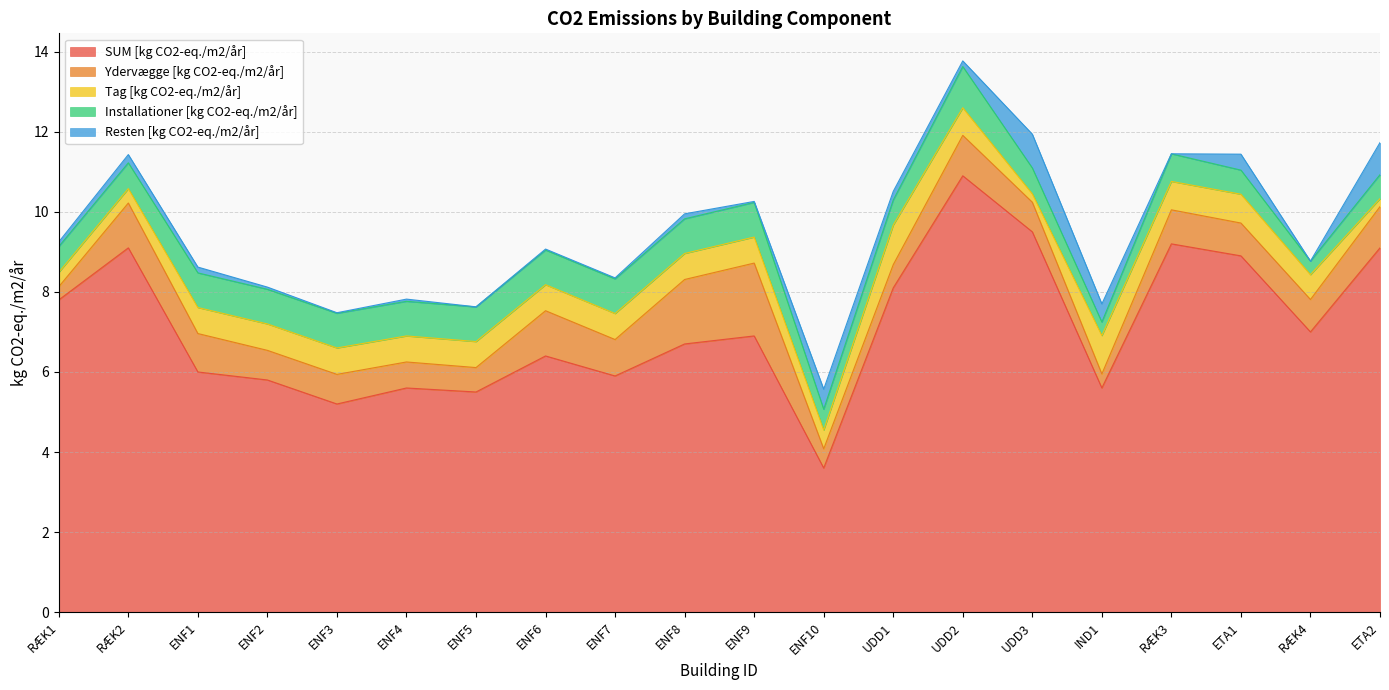

Reading left to right, list all the values displayed in this chart.

SUM [kg CO2-eq./m2/år]: 7.8	9.1	6.0	5.8	5.2	5.6	5.5	6.4	5.9	6.7	6.9	3.6	8.1	10.9	9.5	5.6	9.2	8.9	7.0	9.1
Ydervægge [kg CO2-eq./m2/år]: 0.3	1.1	1.0	0.7	0.7	0.7	0.6	1.1	0.9	1.6	1.8	0.5	0.6	1.0	0.7	0.3	0.8	0.8	0.8	1.0
Tag [kg CO2-eq./m2/år]: 0.4	0.4	0.7	0.7	0.7	0.7	0.7	0.7	0.7	0.7	0.7	0.5	1.0	0.7	0.2	1.0	0.7	0.7	0.6	0.2
Installationer [kg CO2-eq./m2/år]: 0.6	0.6	0.9	0.9	0.9	0.9	0.9	0.9	0.9	0.9	0.9	0.5	0.6	1.0	0.6	0.3	0.7	0.6	0.3	0.6
Resten [kg CO2-eq./m2/år]: 0.1	0.2	0.1	0.1	0.0	0.1	0.0	0.0	0.0	0.1	0.0	0.5	0.2	0.1	0.8	0.5	0.0	0.4	0.0	0.8